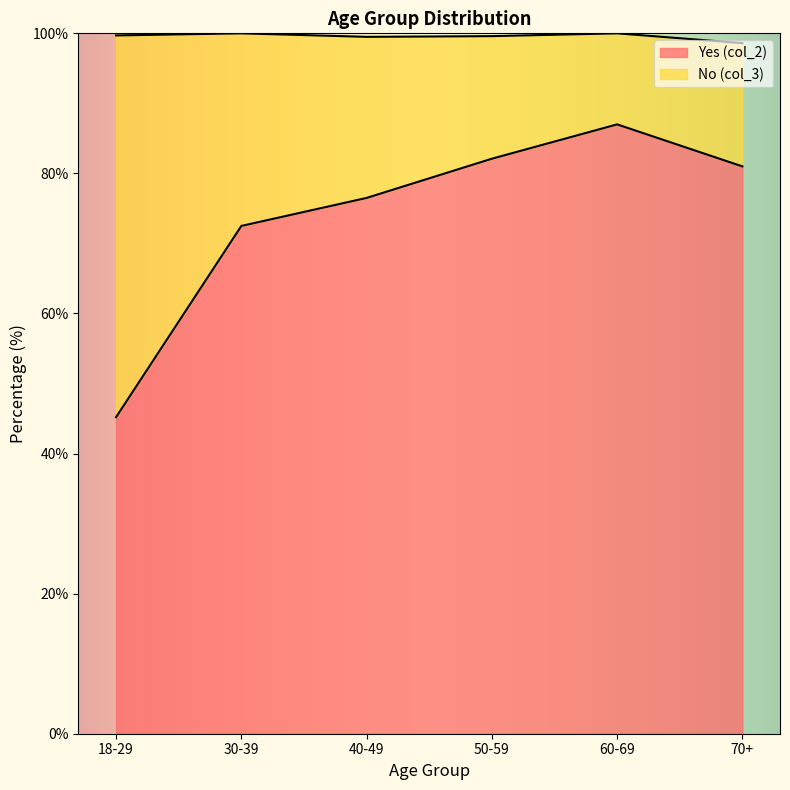

Approximately how many times larger is the value at 70+ compared to 30-39?

1.1